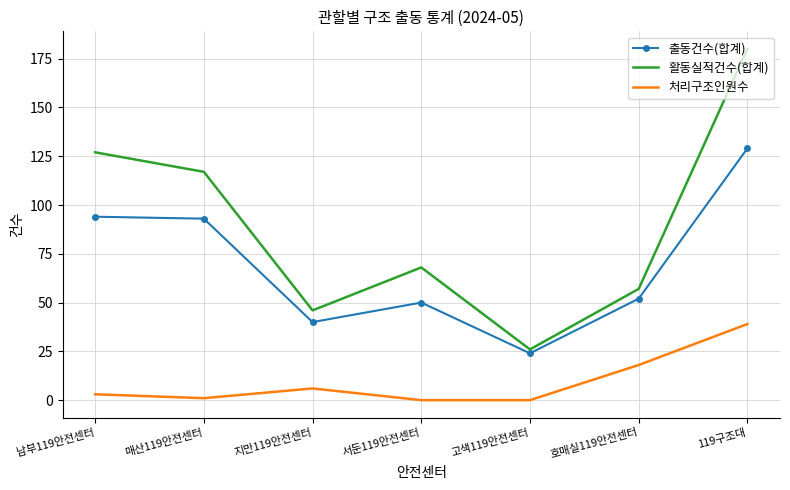

True or false: 처리구조인원수 and 출동건수(합계) cross at least once.

False